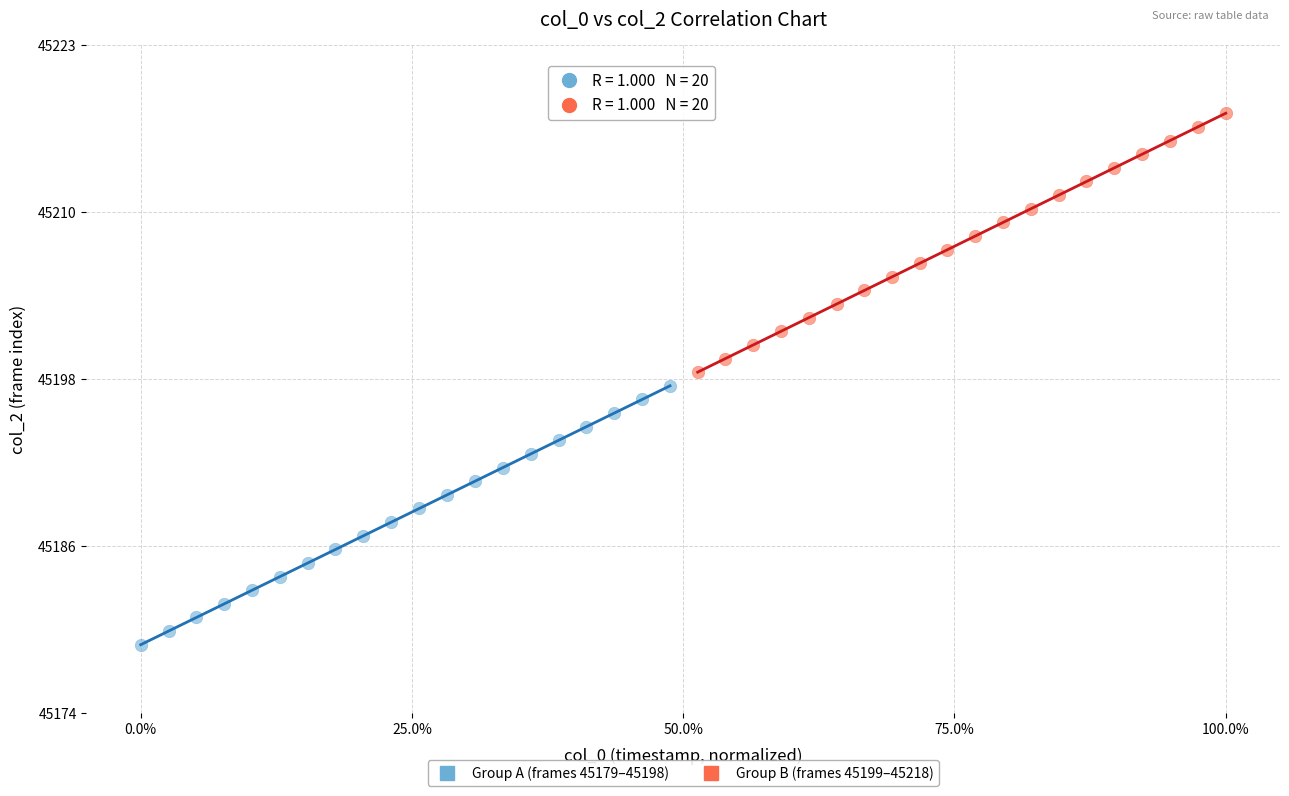

What are all the series names shown in the legend?

Group A (frames 45179–45198), Group B (frames 45199–45218)